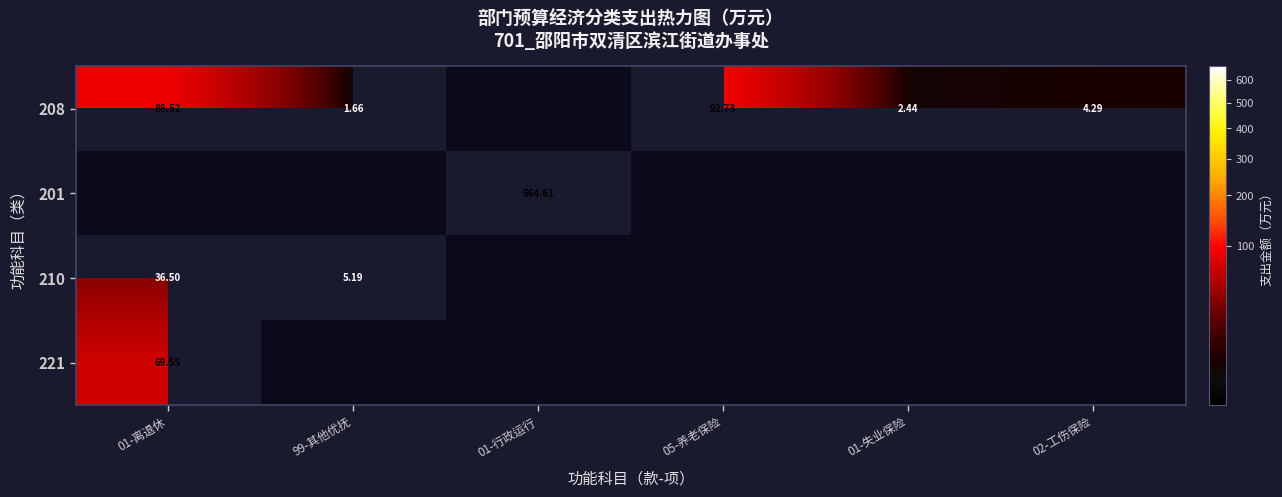

Which series has the largest total across all categories?

201